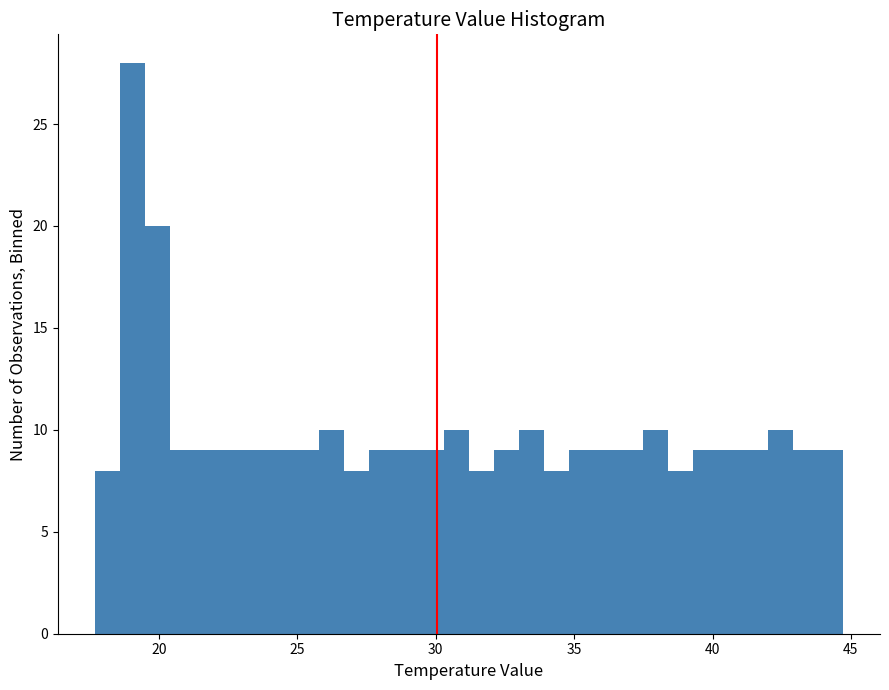

Read against the x-axis, roughly where is the centre of the tallest bar?

19.0